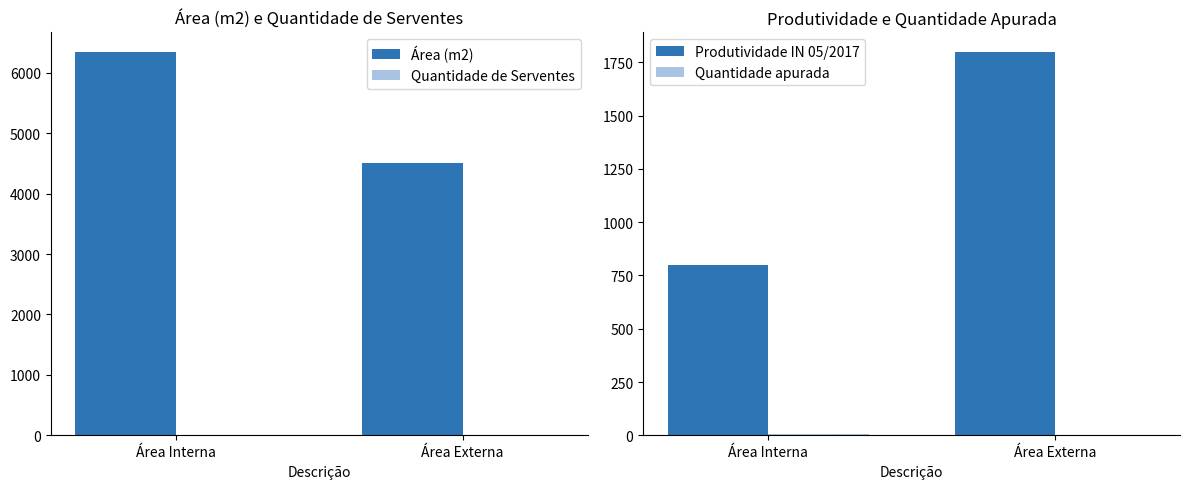

What is the total value across all series at Área Externa?

6304.5